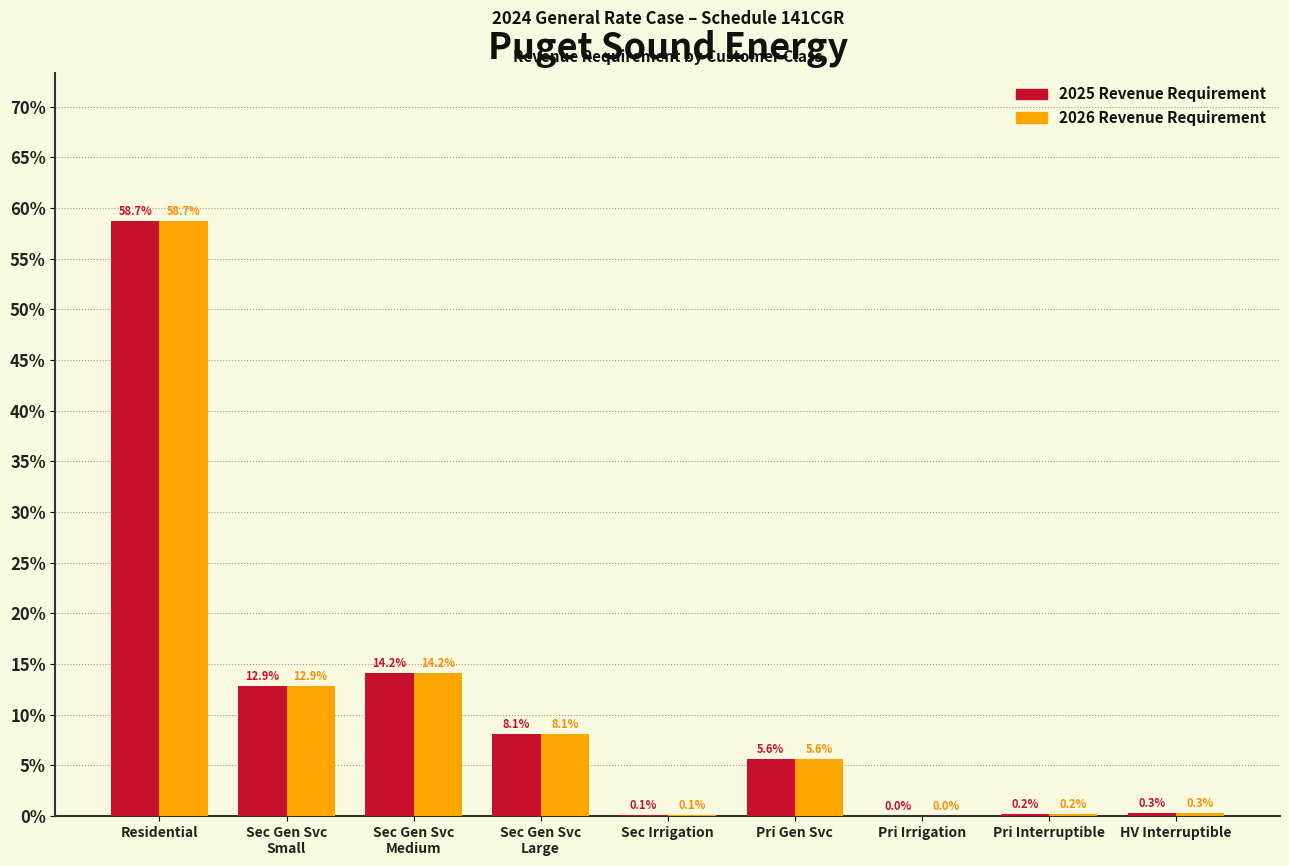

At which label does 2026 Revenue Requirement first exceed 5?

Residential